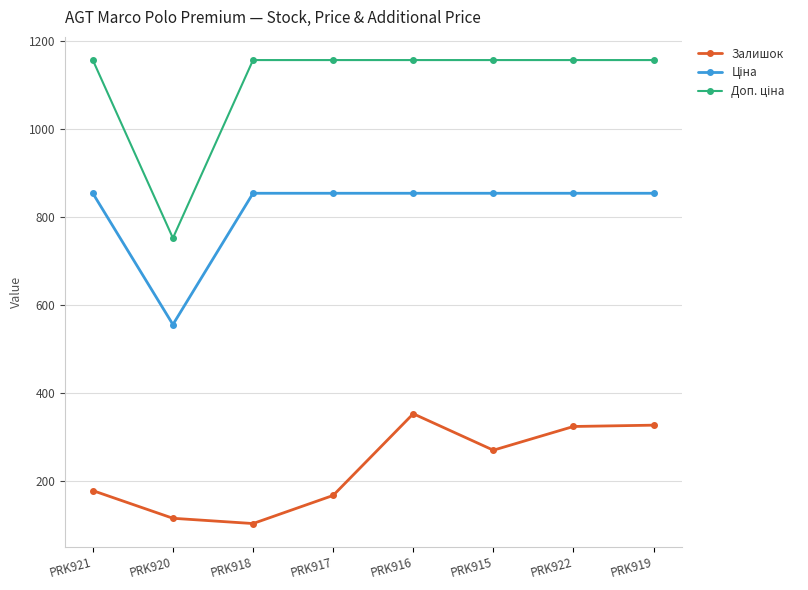

What is the total value across all series at PRK919?

2337.3